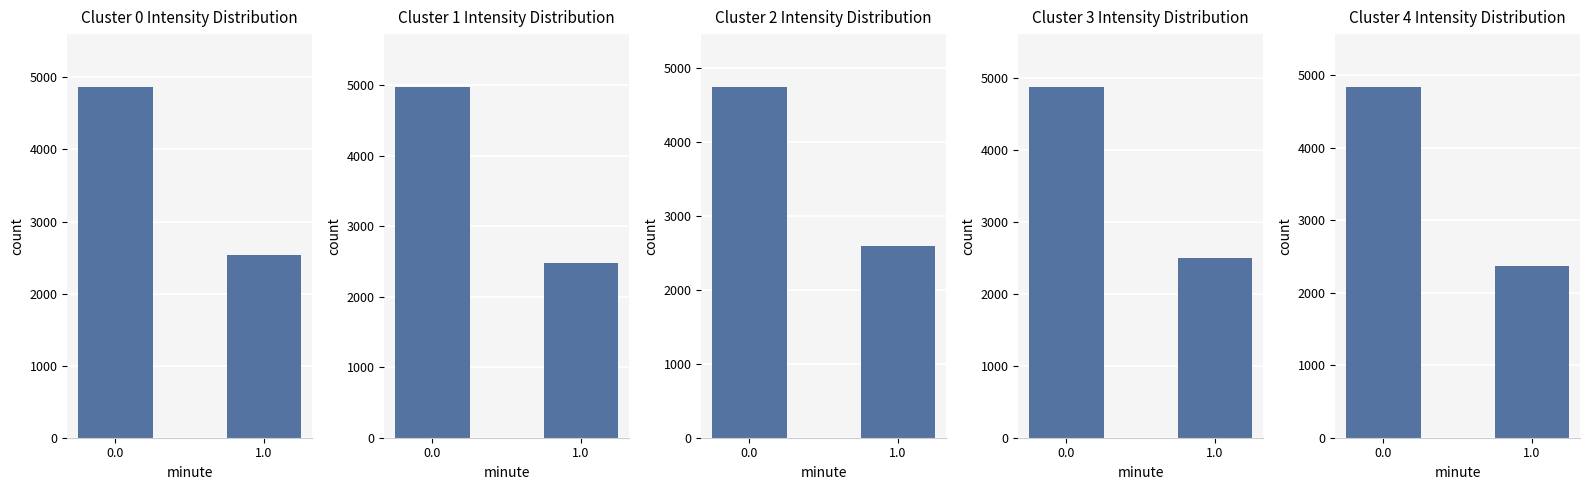

The value at 1.0 is 2369.7. True or false?

True